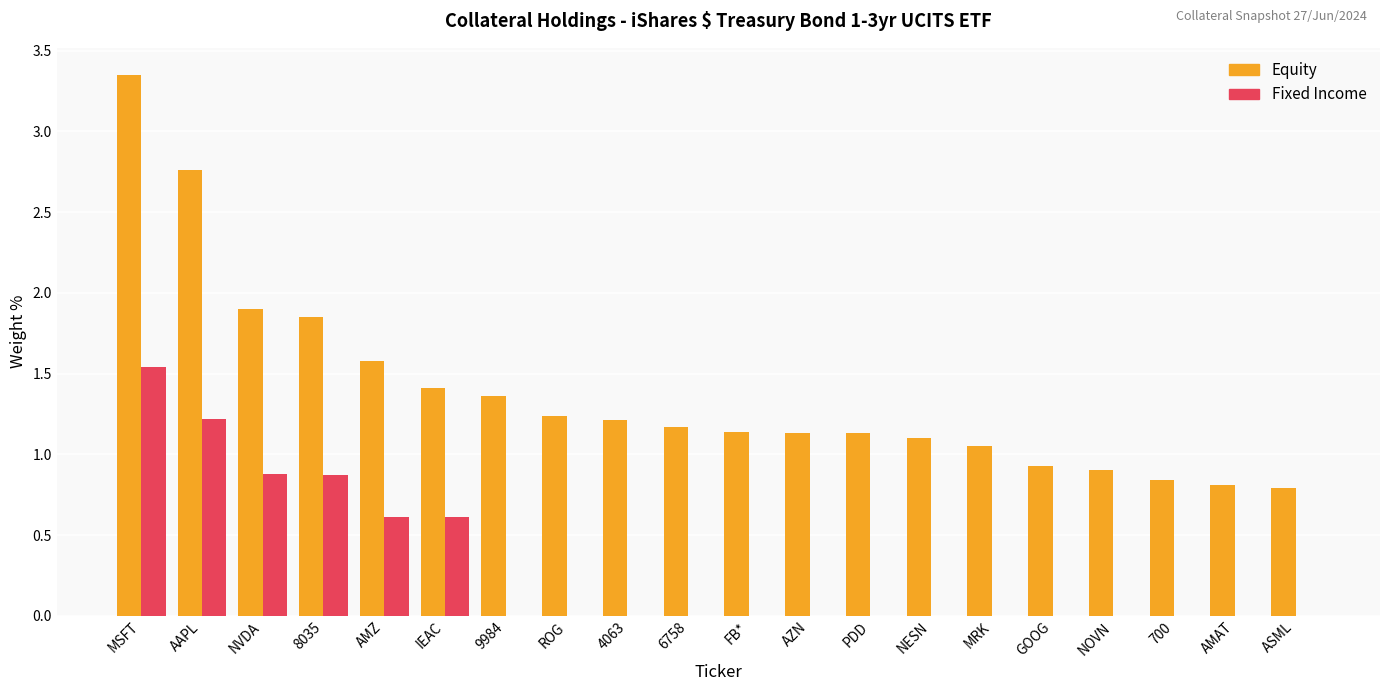

Count the number of data series in this chart.

2